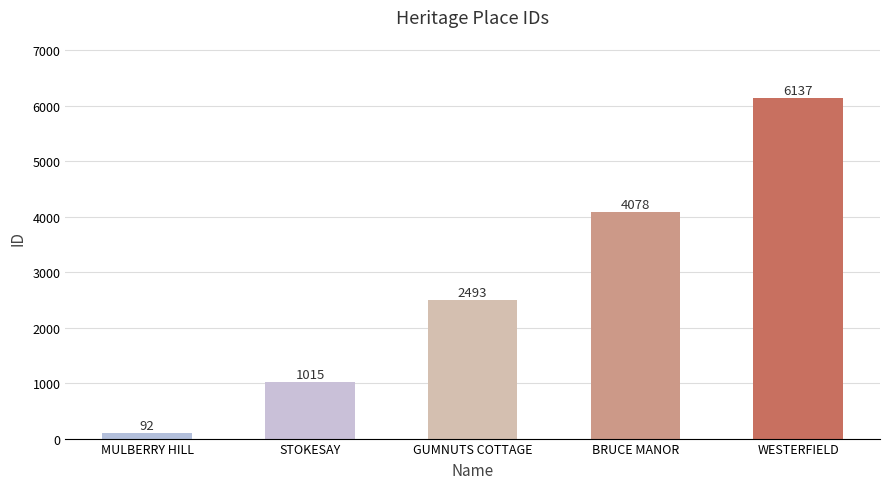

True or false: the data shows 4019 at WESTERFIELD.

False